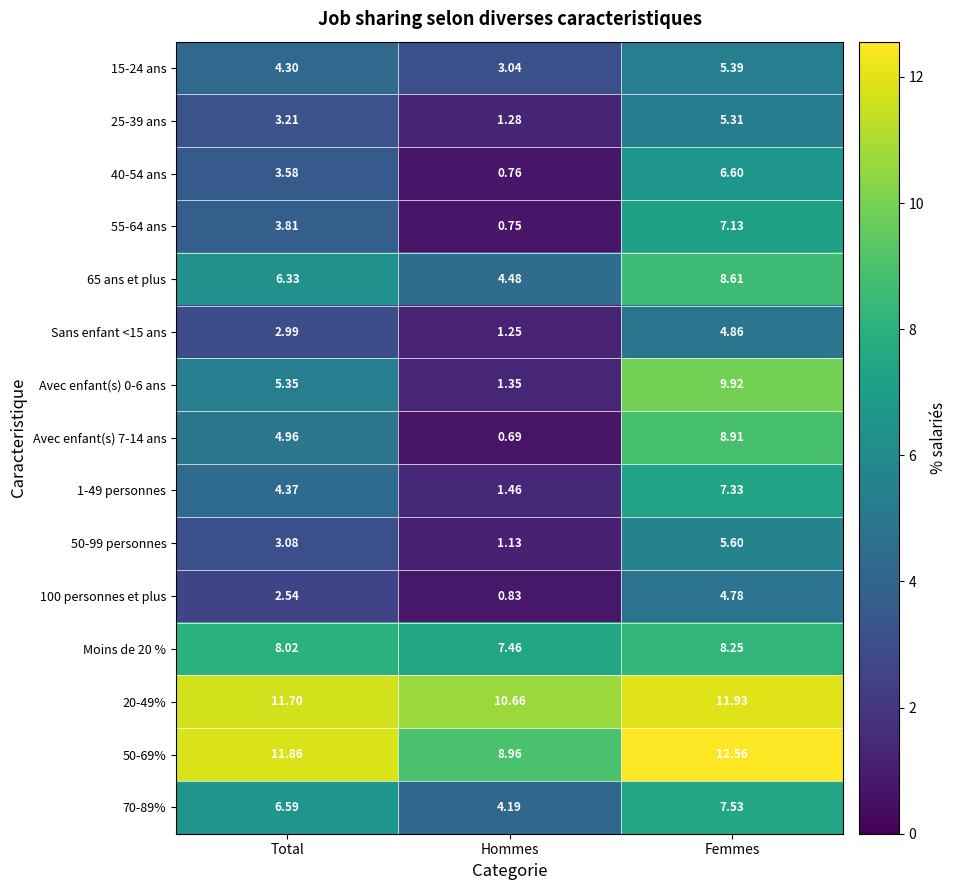

Is the value of 50-69% at Hommes greater than the value of Sans enfant <15 ans at Total?

Yes